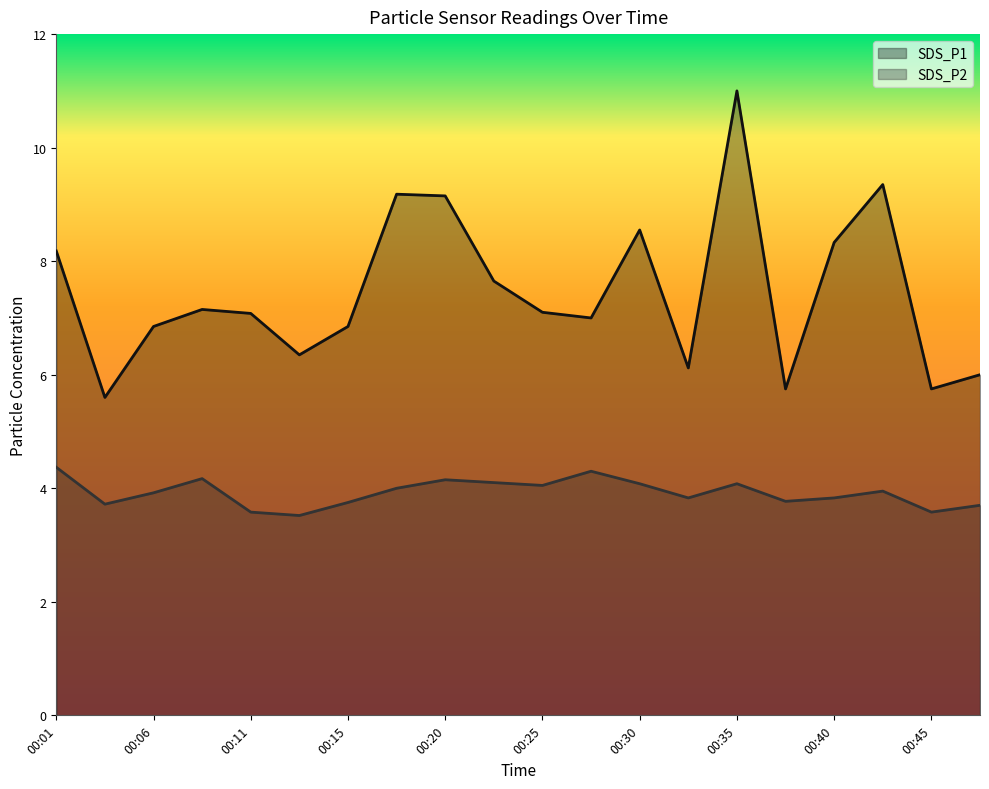

Which series has the largest total across all categories?

SDS_P1